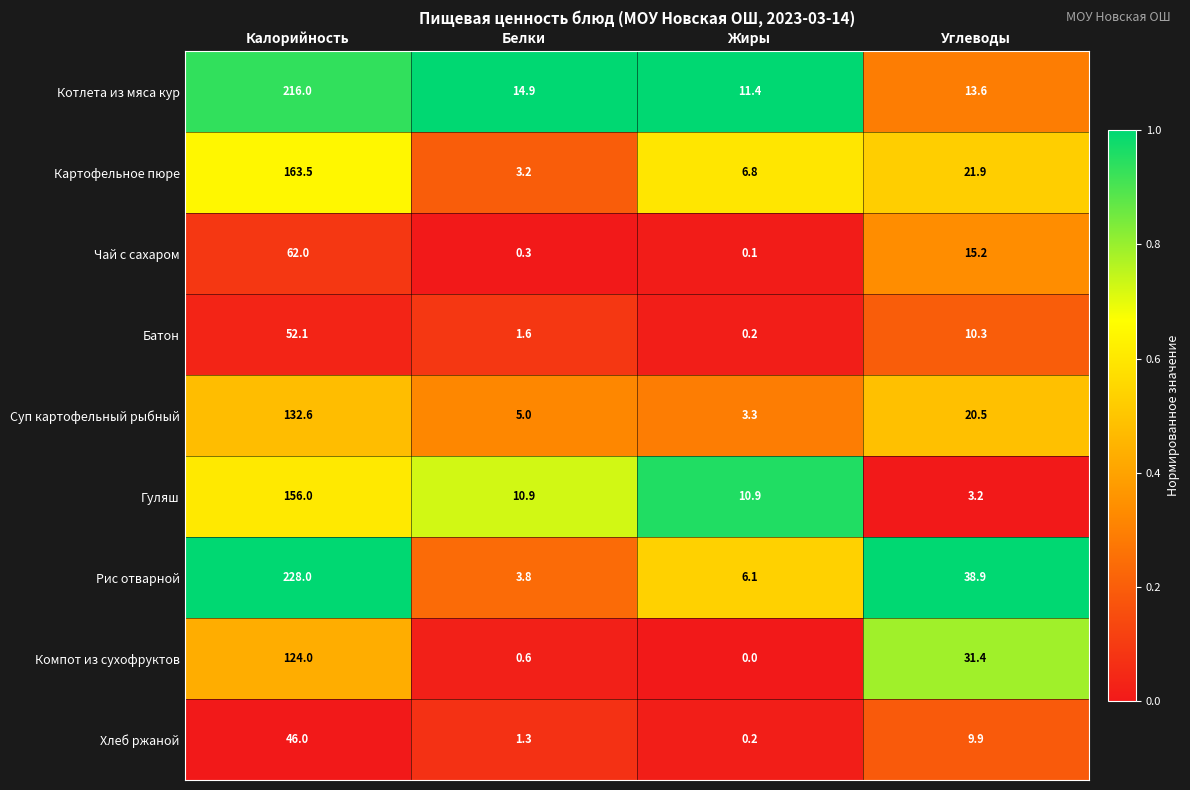

At which label is Картофельное пюре closest to 83?

Углеводы